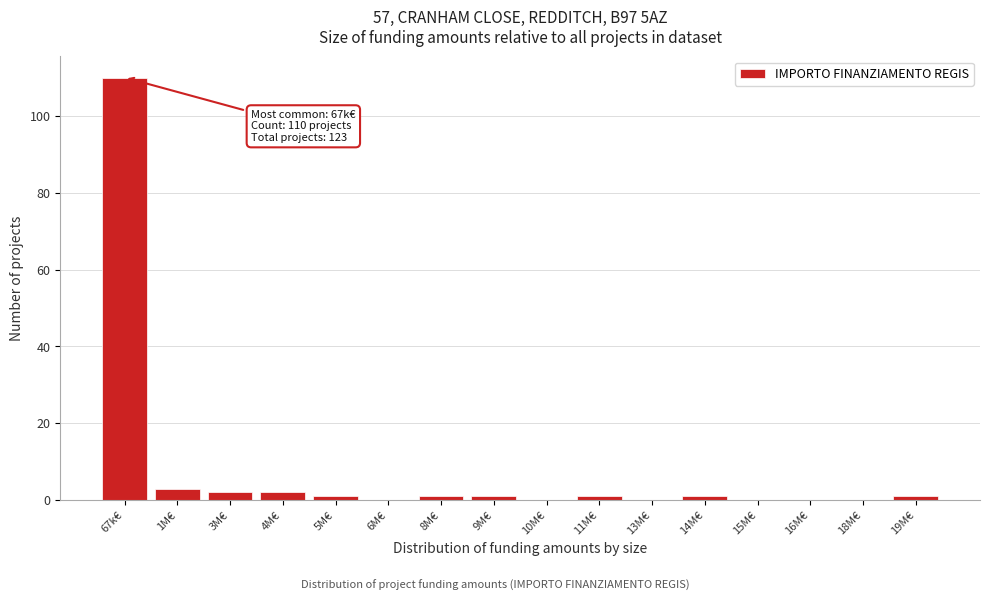

Reading left to right, transcribe all the data shown in this chart.

67k€=110	1M€=3	3M€=2	4M€=2	5M€=1	6M€=0	8M€=1	9M€=1	10M€=0	11M€=1	13M€=0	14M€=1	15M€=0	16M€=0	18M€=0	19M€=1